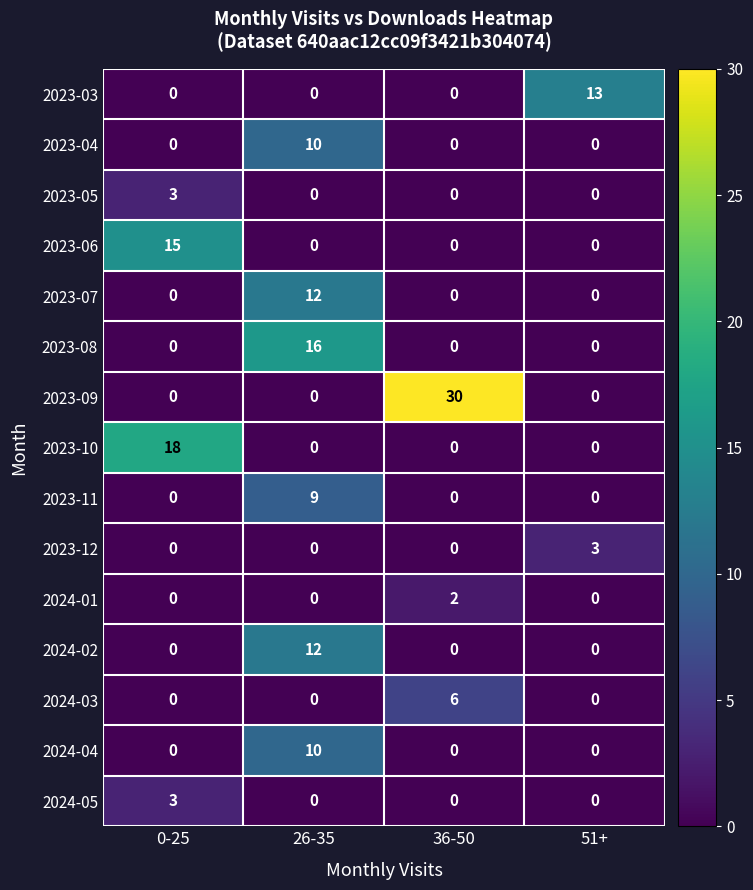

What is the average value of the 2023-06 series?

4